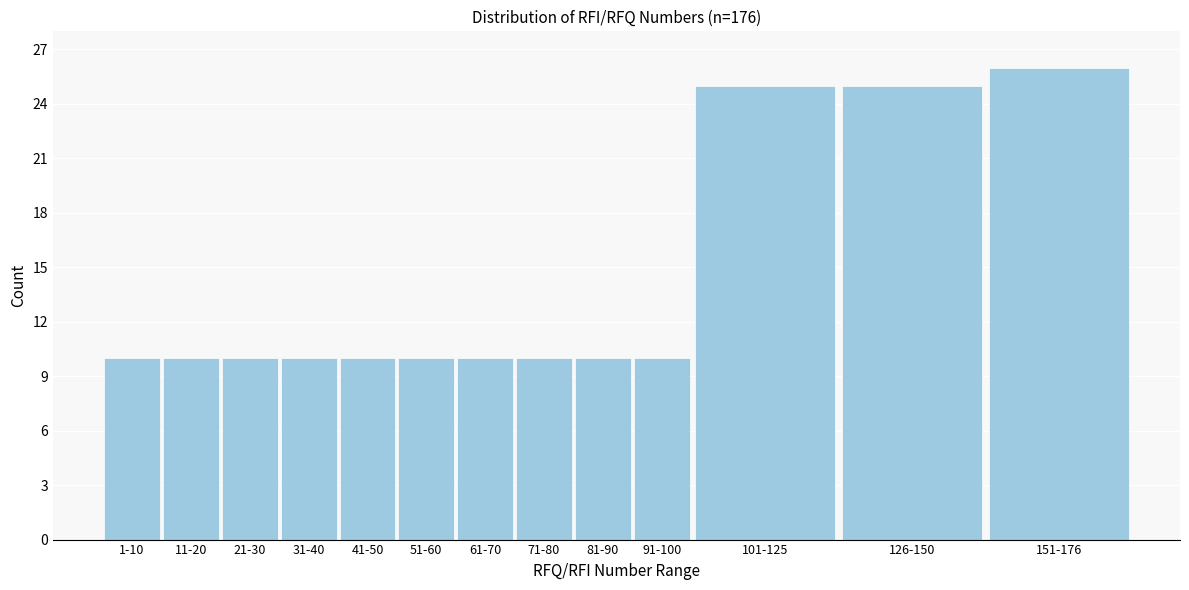

Reading left to right, list all the values displayed in this chart.

1-10=10	11-20=10	21-30=10	31-40=10	41-50=10	51-60=10	61-70=10	71-80=10	81-90=10	91-100=10	101-125=25	126-150=25	151-176=26